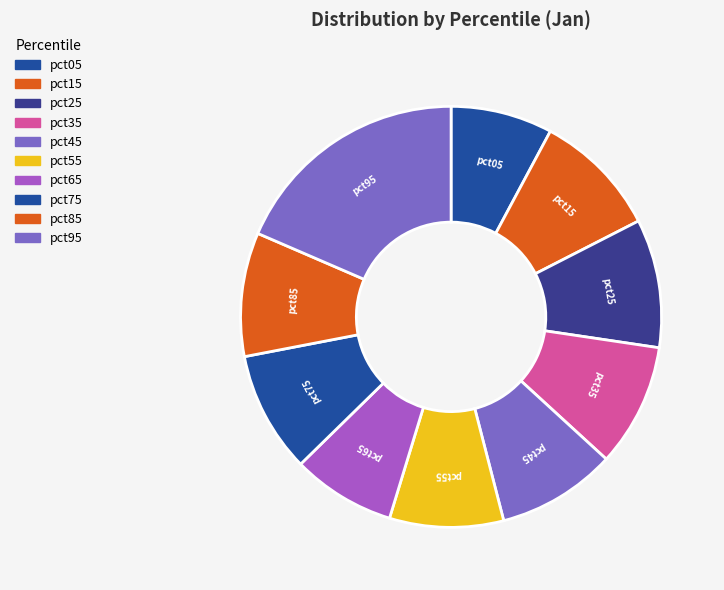

Does pct65 account for over 50% of the chart?

No